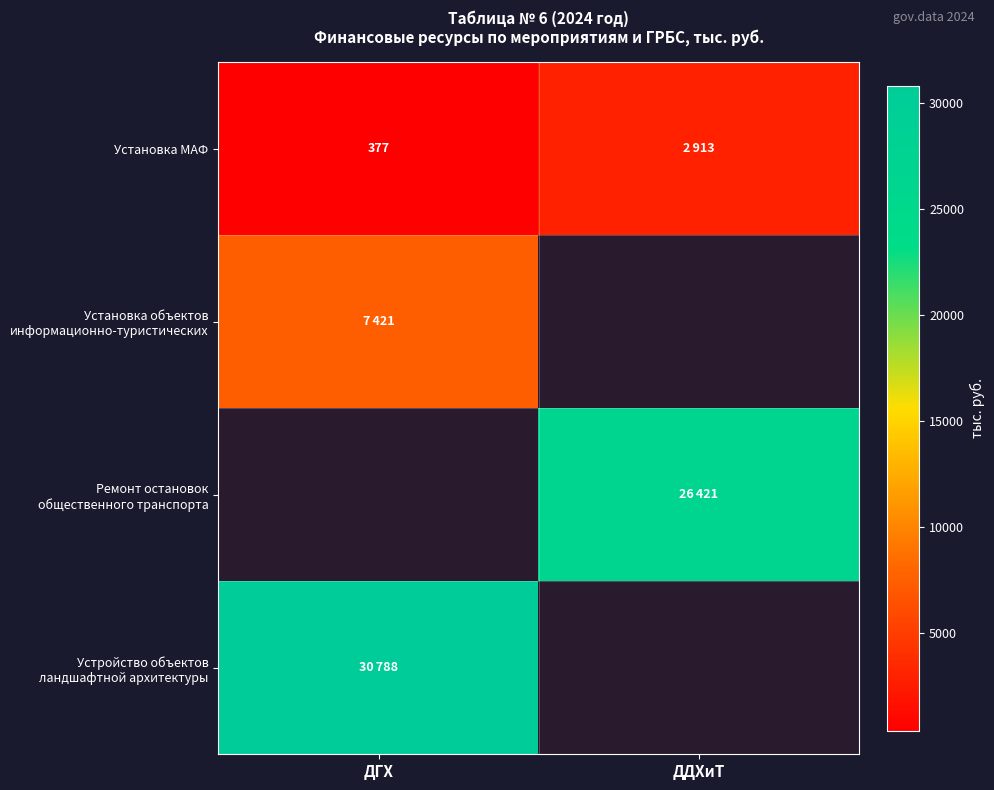

Is it true that Устройство объектов ландшафтной архитектуры equals 40203.0 at ДГХ?

False